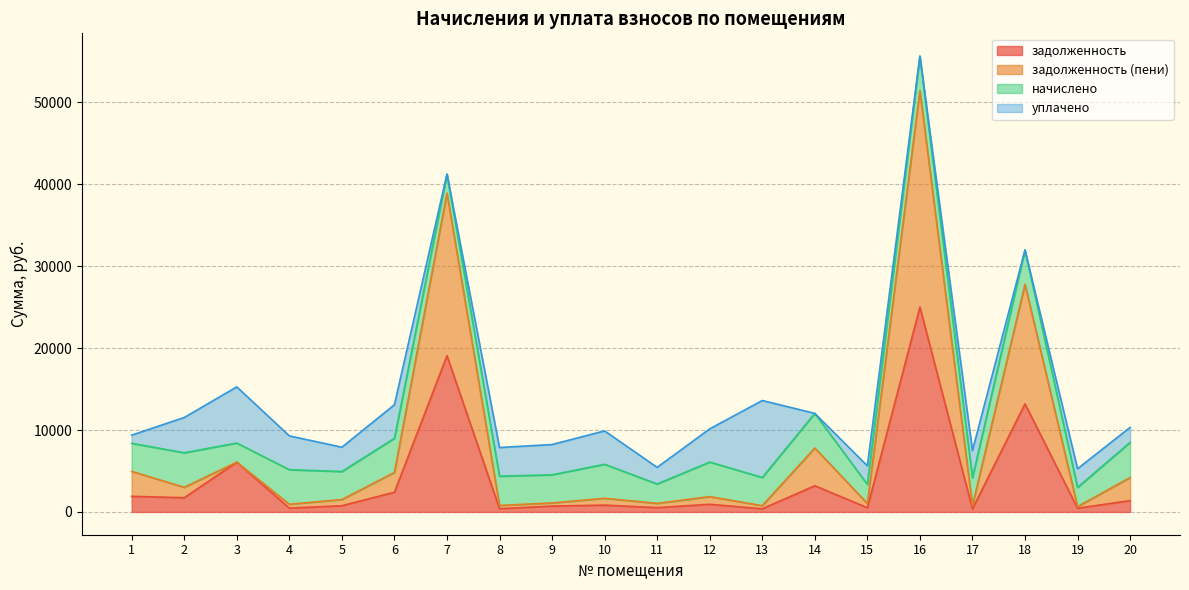

True or false: задолженность and задолженность (пени) cross at least once.

False